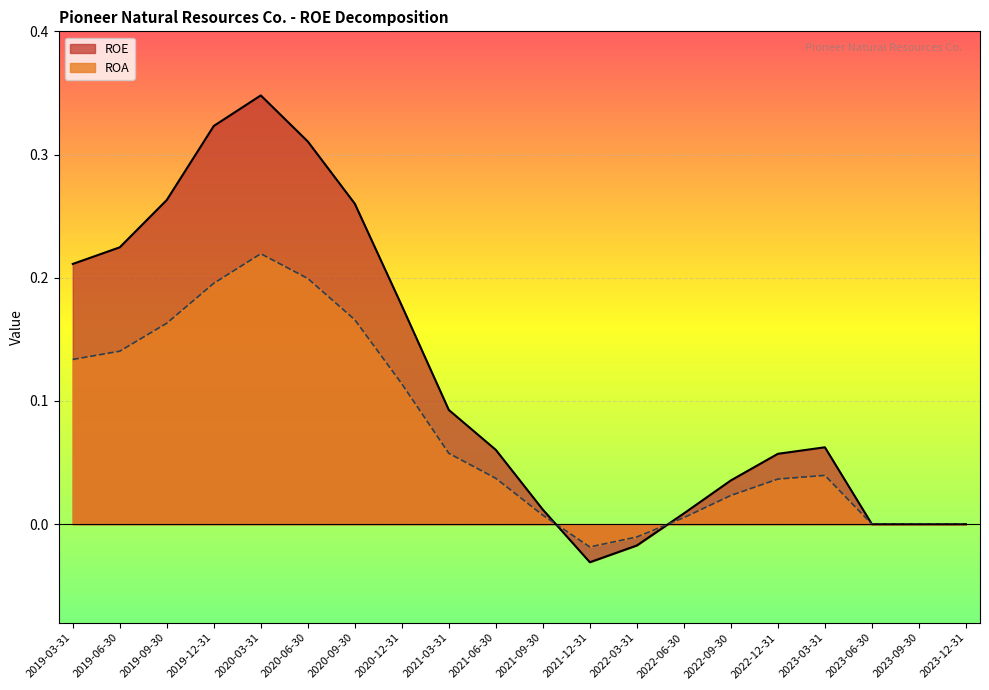

Reading left to right, what are all the values shown in this chart?

ROE: 0.2	0.2	0.3	0.3	0.3	0.3	0.3	0.2	0.1	0.1	0.0	-0.0	-0.0	0.0	0.0	0.1	0.1	0.0	0.0	0.0
ROA: 0.1	0.1	0.2	0.2	0.2	0.2	0.2	0.1	0.1	0.0	0.0	-0.0	-0.0	0.0	0.0	0.0	0.0	0.0	0.0	0.0